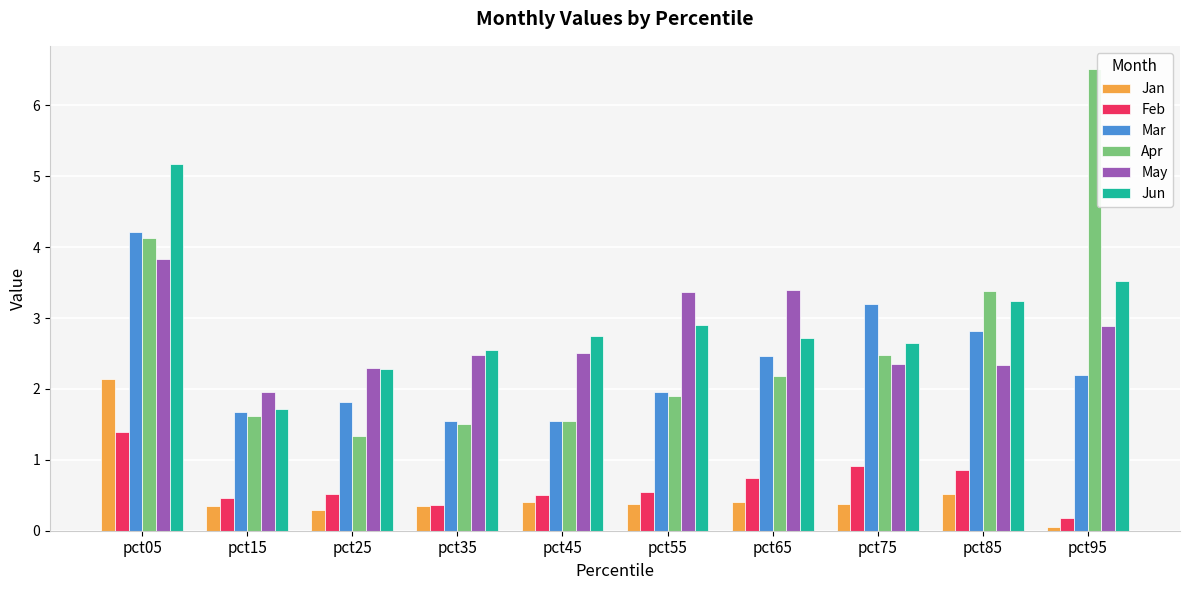

How many groups of bars are there?

10